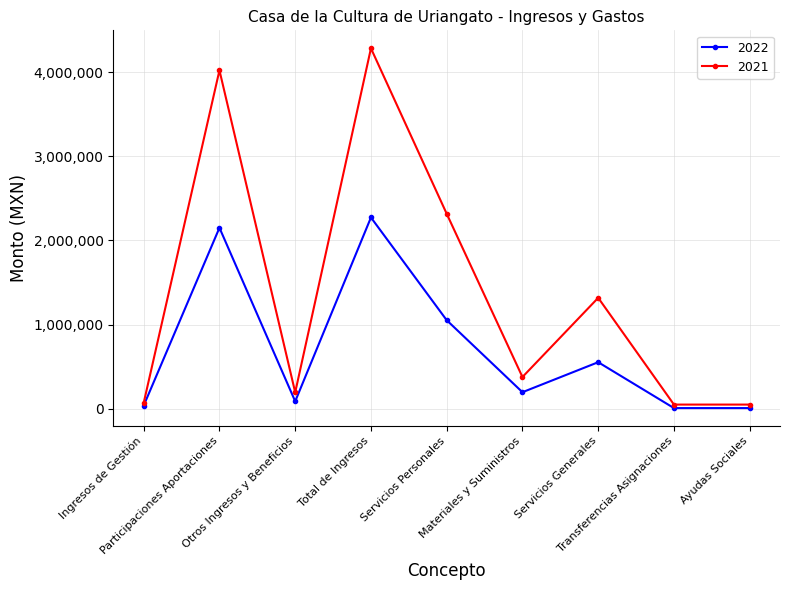

Which series has the largest total across all categories?

2021